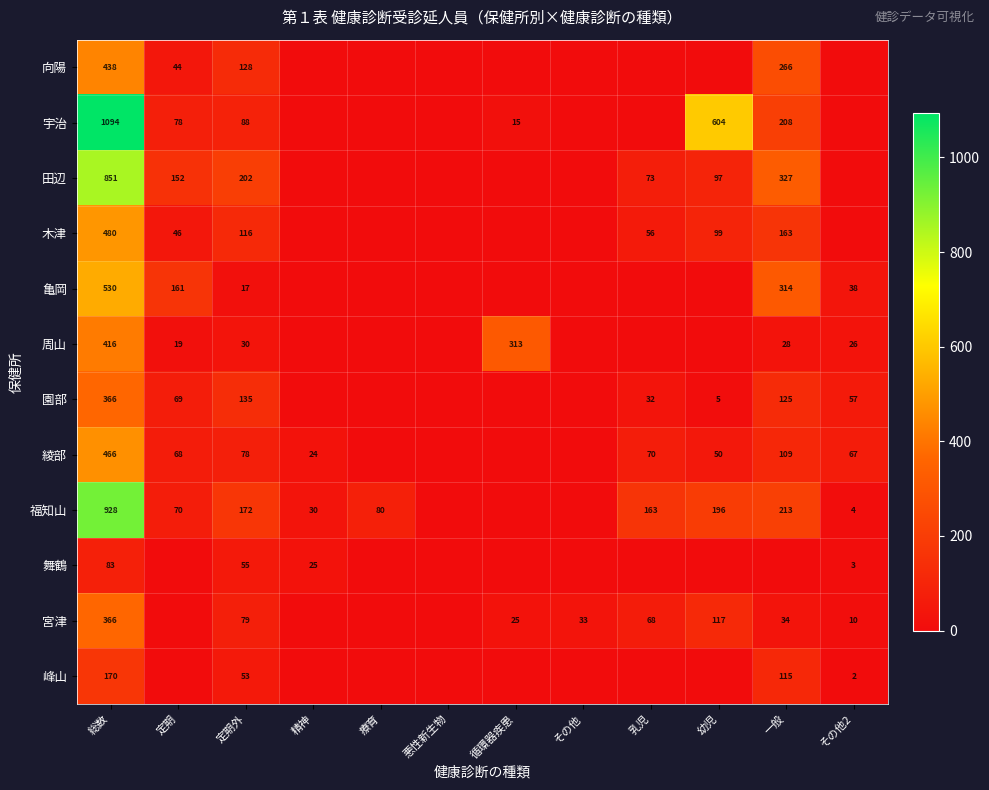

What is the difference between the 田辺 values at 乳児 and 総数?

778